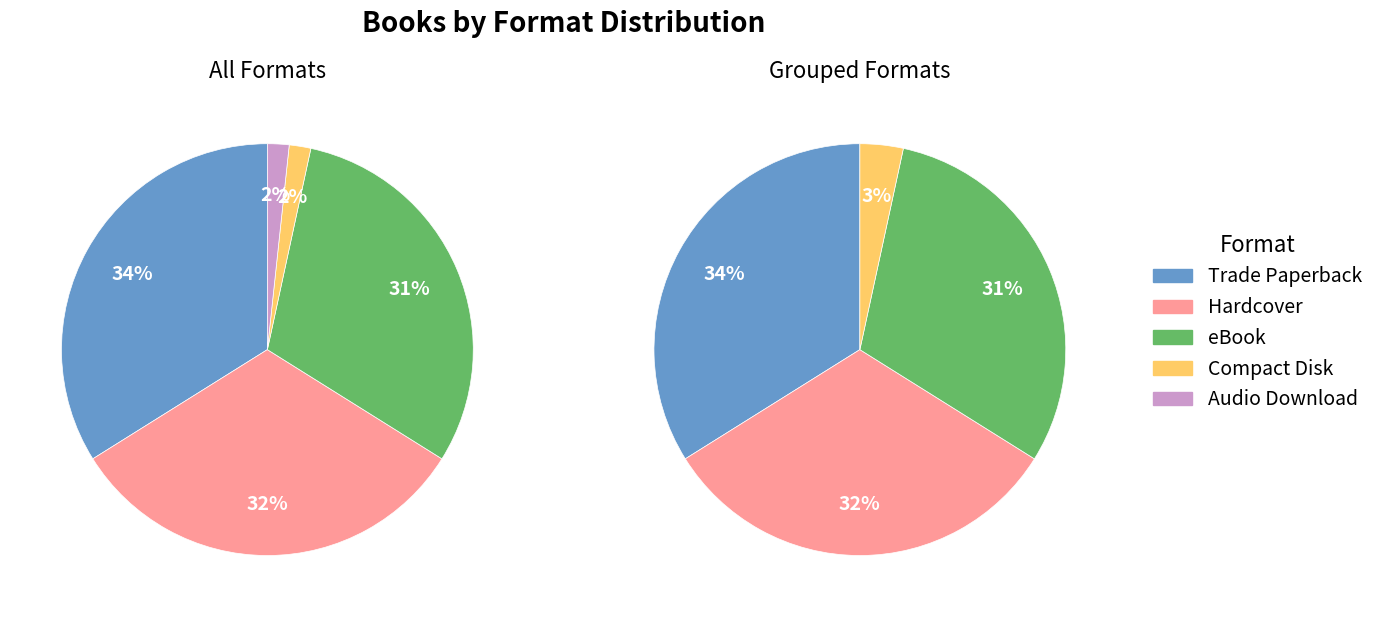

How much of the chart is everything except Hardcover?

67.8%